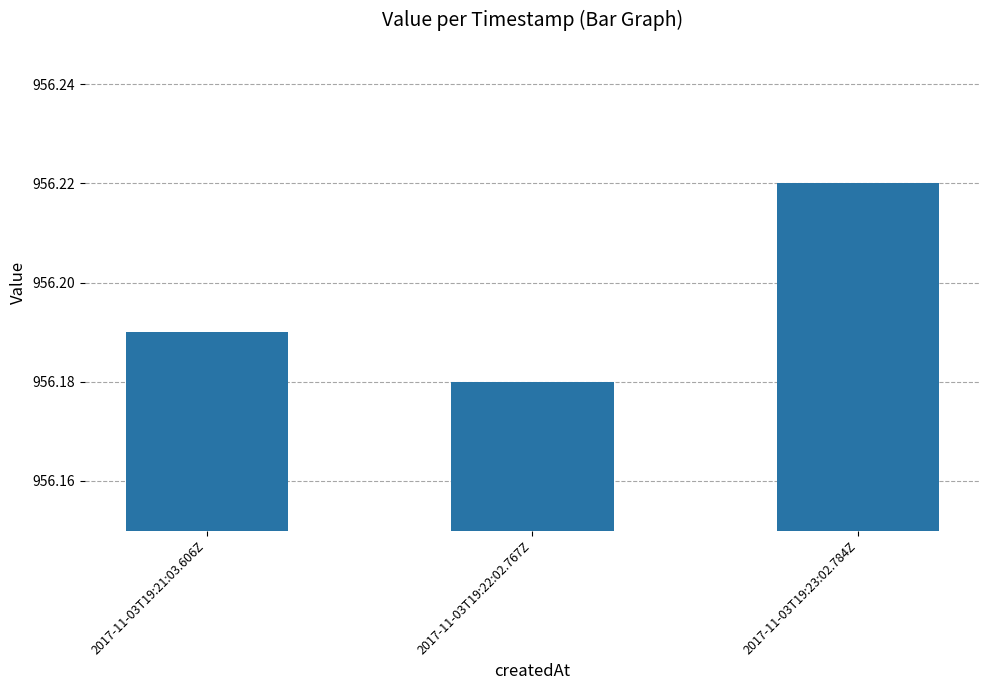

The chart shows a value of 453.4 at 2017-11-03T19:21:03.606Z. True or false?

False